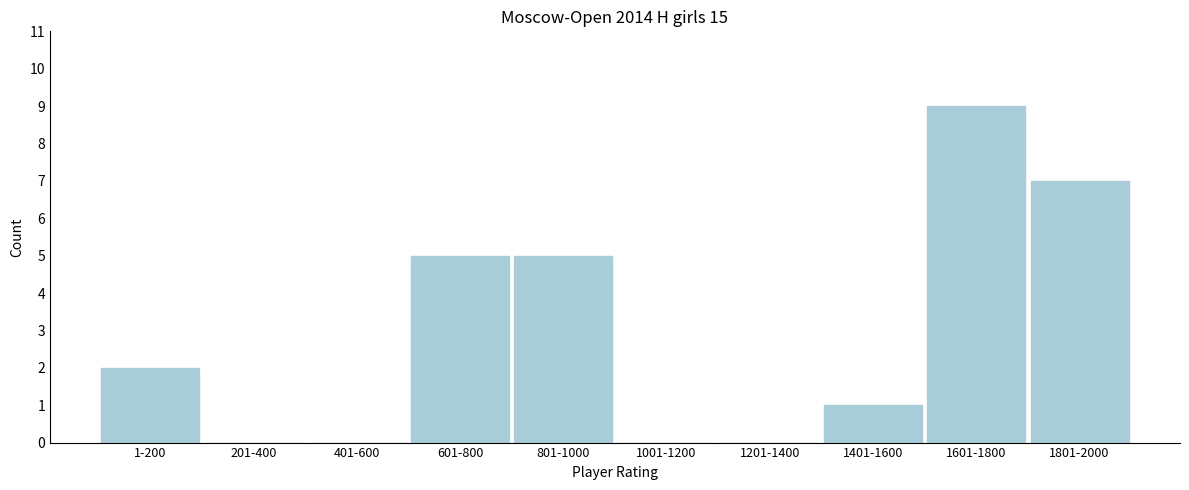

Reading right to left, list all the values displayed in this chart.

1801-2000=7	1601-1800=9	1401-1600=1	1201-1400=0	1001-1200=0	801-1000=5	601-800=5	401-600=0	201-400=0	1-200=2